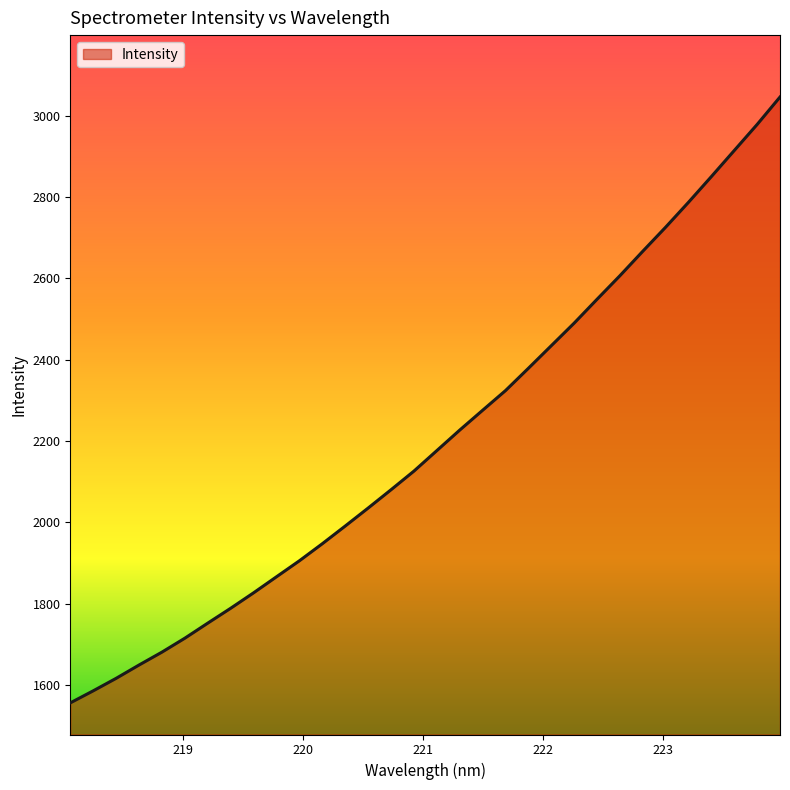

What is the maximum value shown in the chart?

3046.4